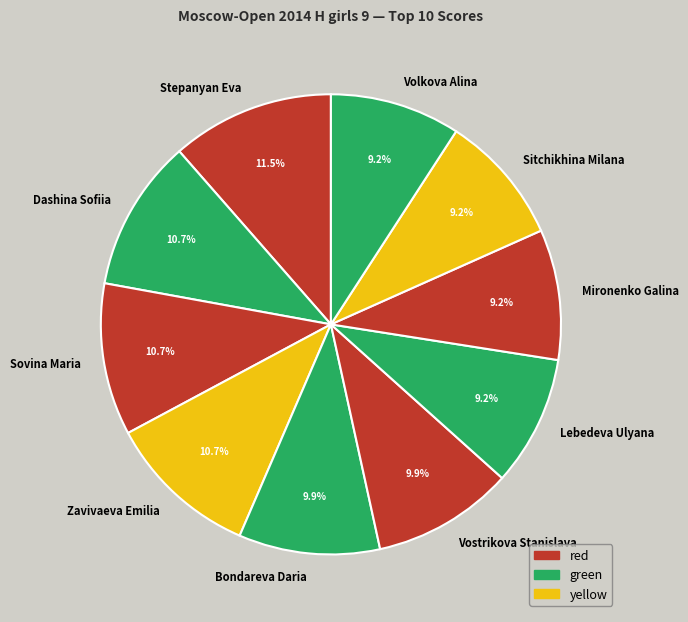

Which has a higher value, Sitchikhina Milana or Sovina Maria?

Sovina Maria